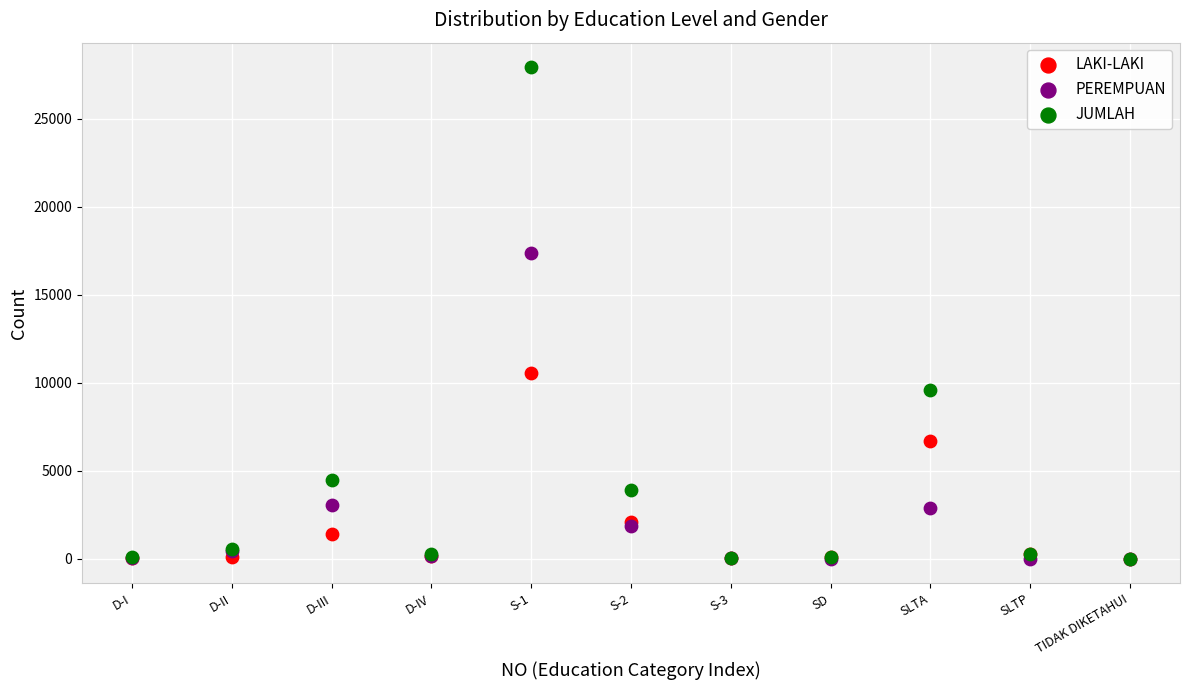

In the LAKI-LAKI series, what Y value is closest to 5279?

6717